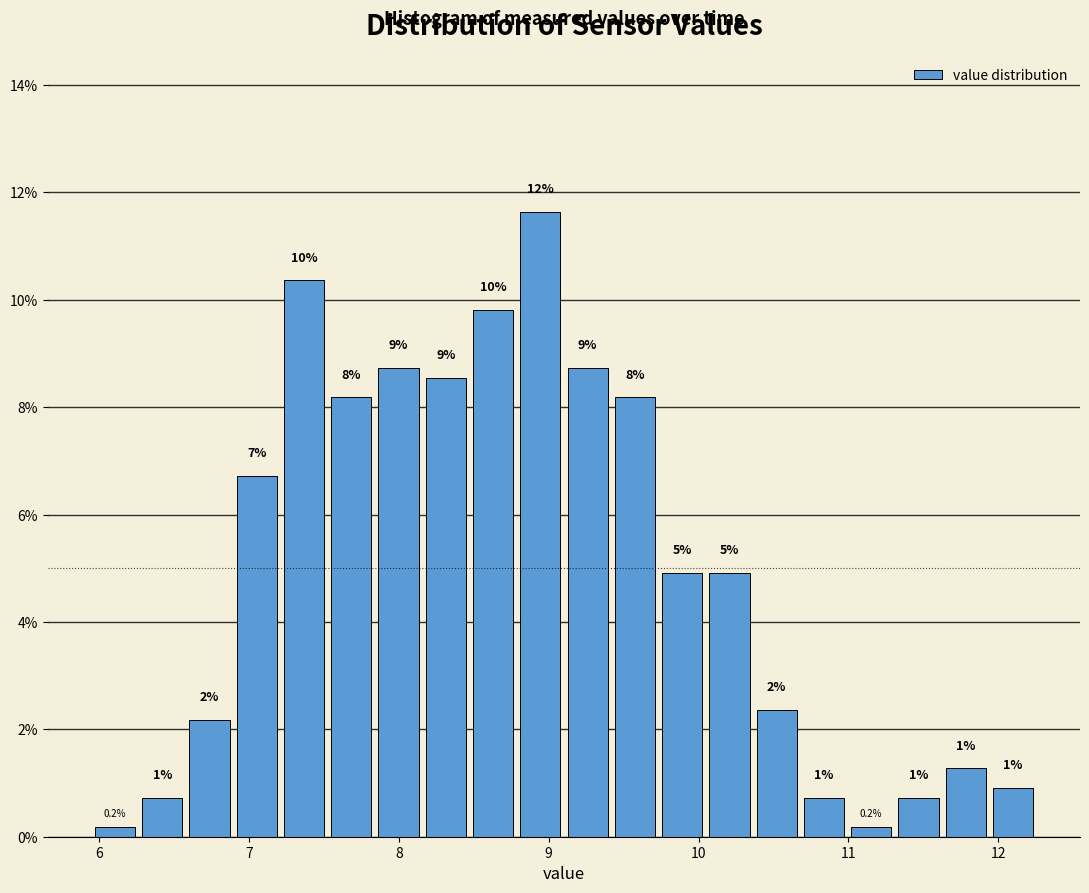

Read against the x-axis, roughly where is the centre of the tallest bar?

8.9